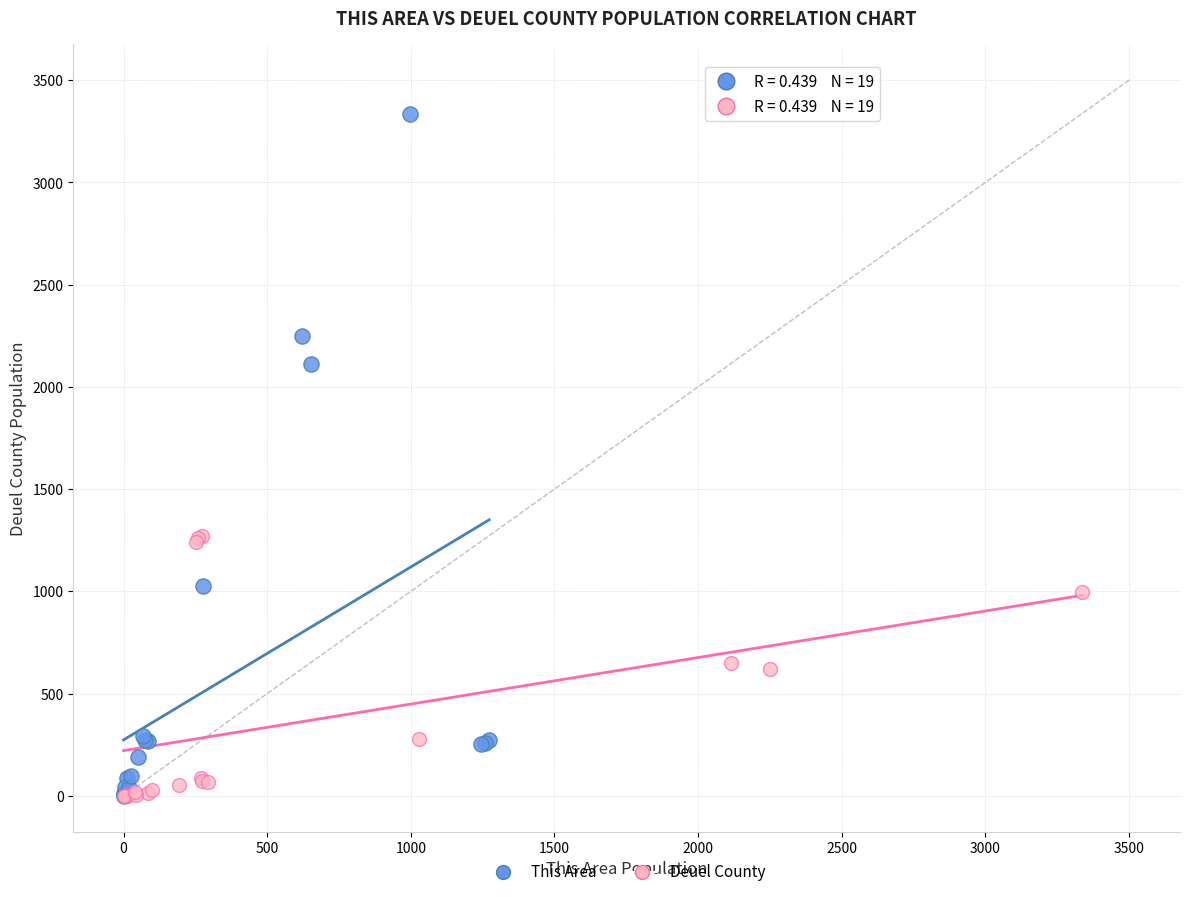

Which series has the largest Y range (max minus min)?

This Area